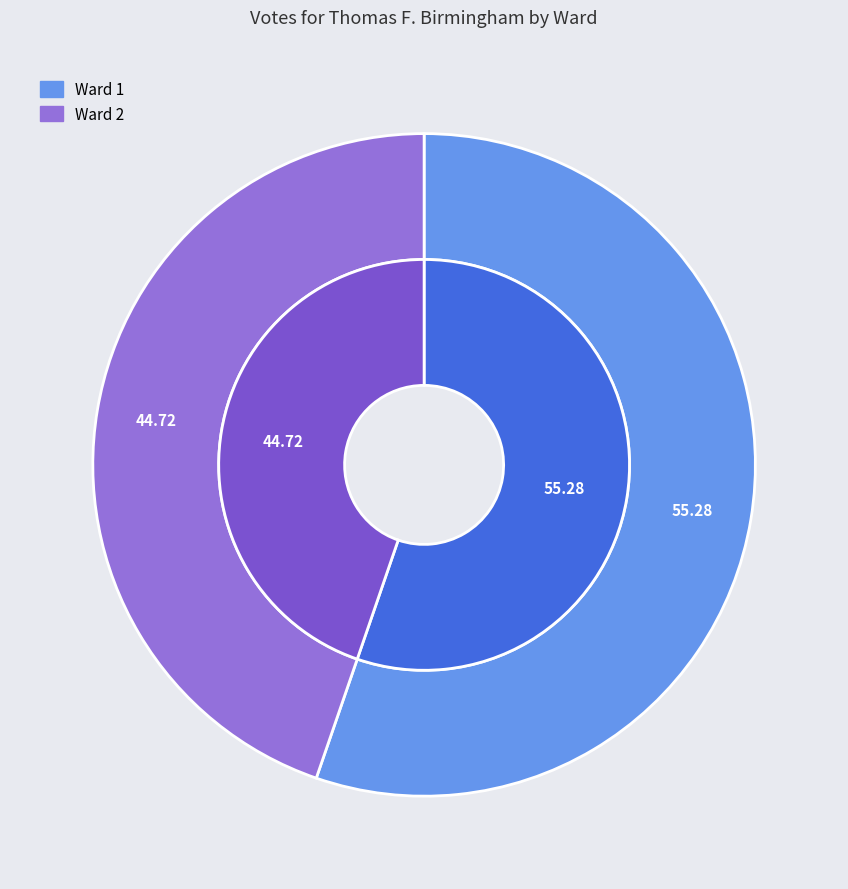

Which has a higher value, Ward 1 or Ward 2?

Ward 1